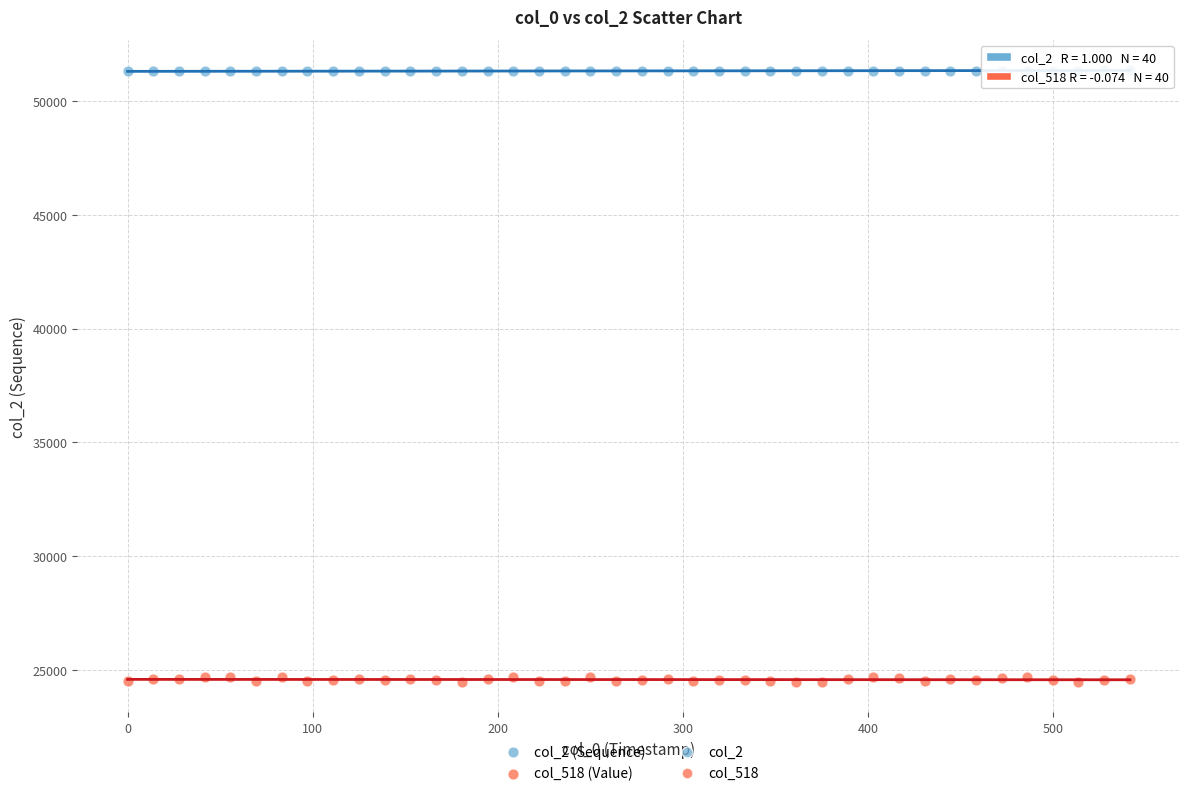

Which series has the largest Y range (max minus min)?

col_518 (Value)